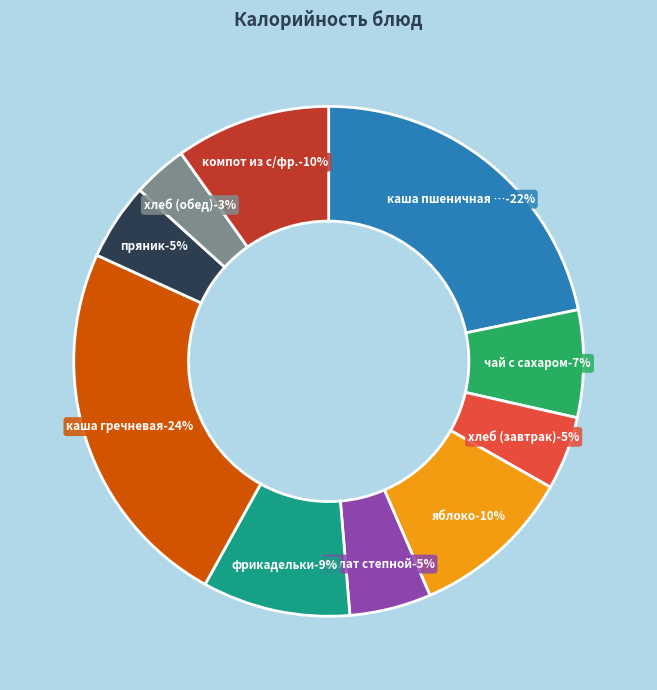

What is the largest slice in the pie chart?

каша гречневая